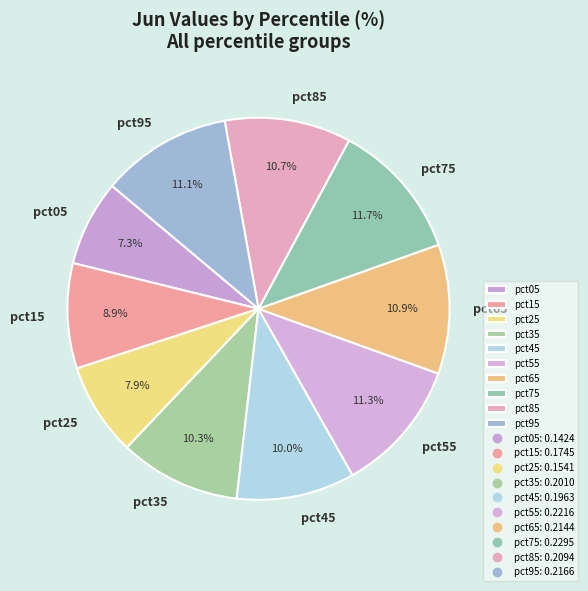

What percentage is NOT represented by pct05?

92.7%